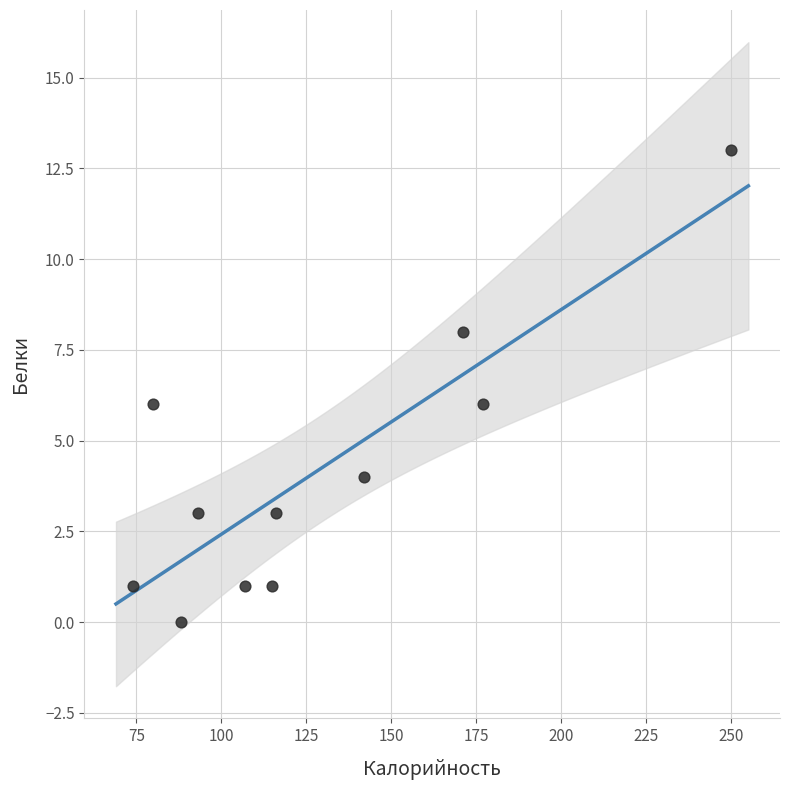

What is the range of X values (max minus min)?

176